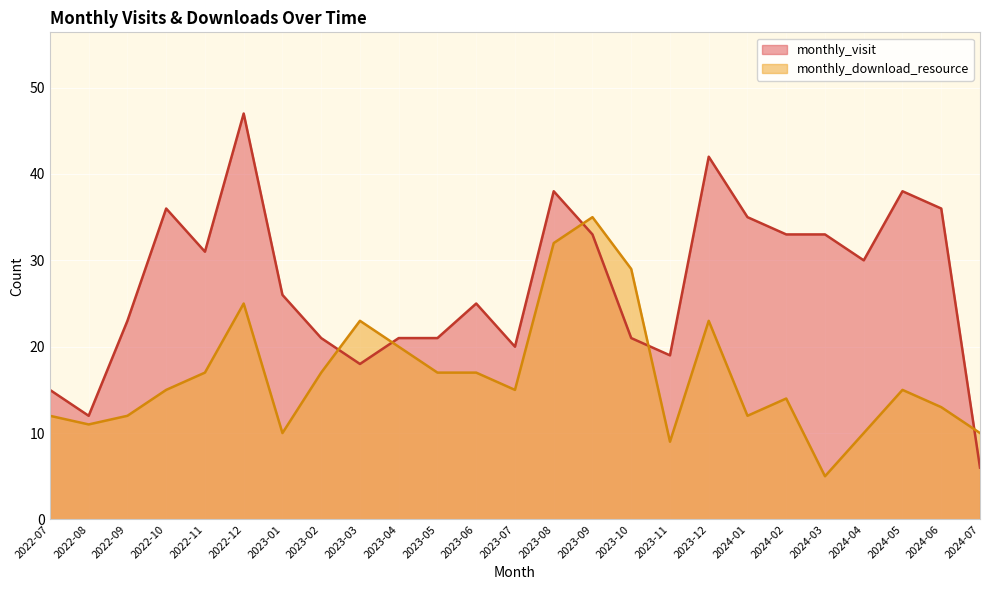

How many lines are shown in the chart?

2